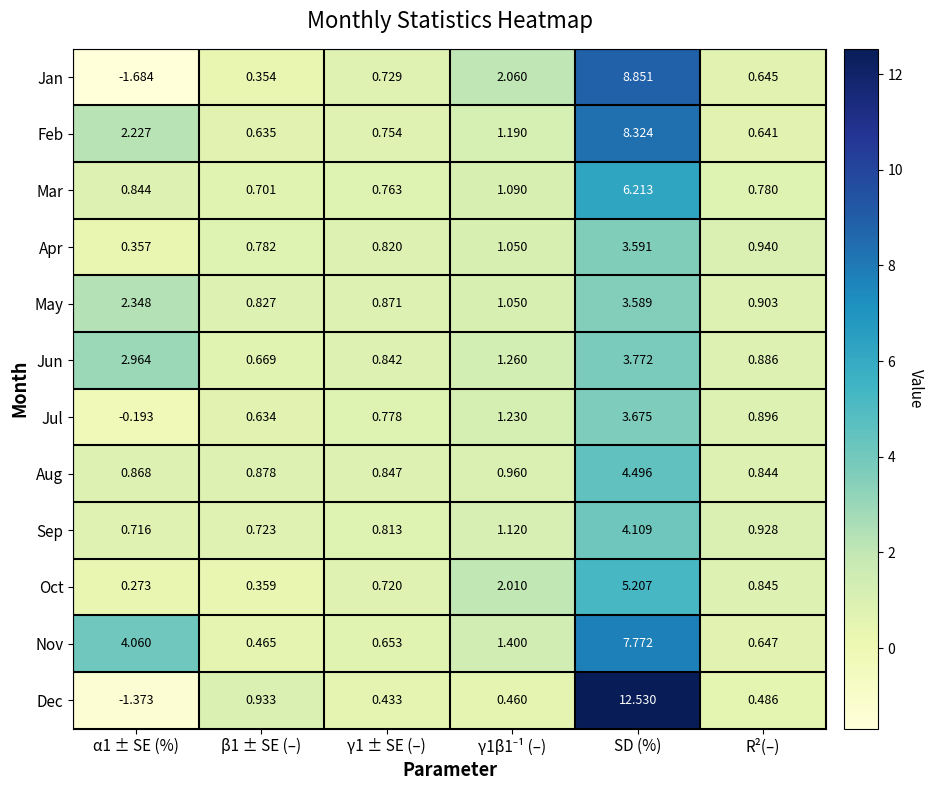

Which series changed the most between α1 ± SE (%) and γ1 ± SE (–)?

Nov